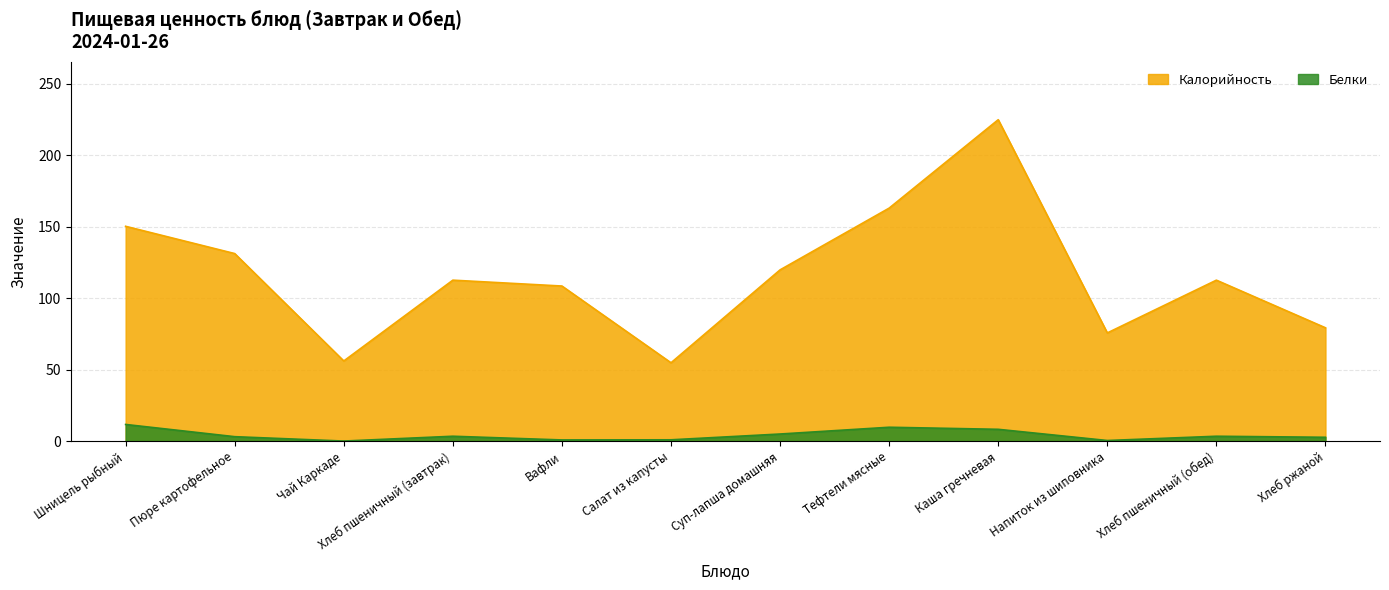

What is the value of the Белки point at the 9th from the left?

8.2